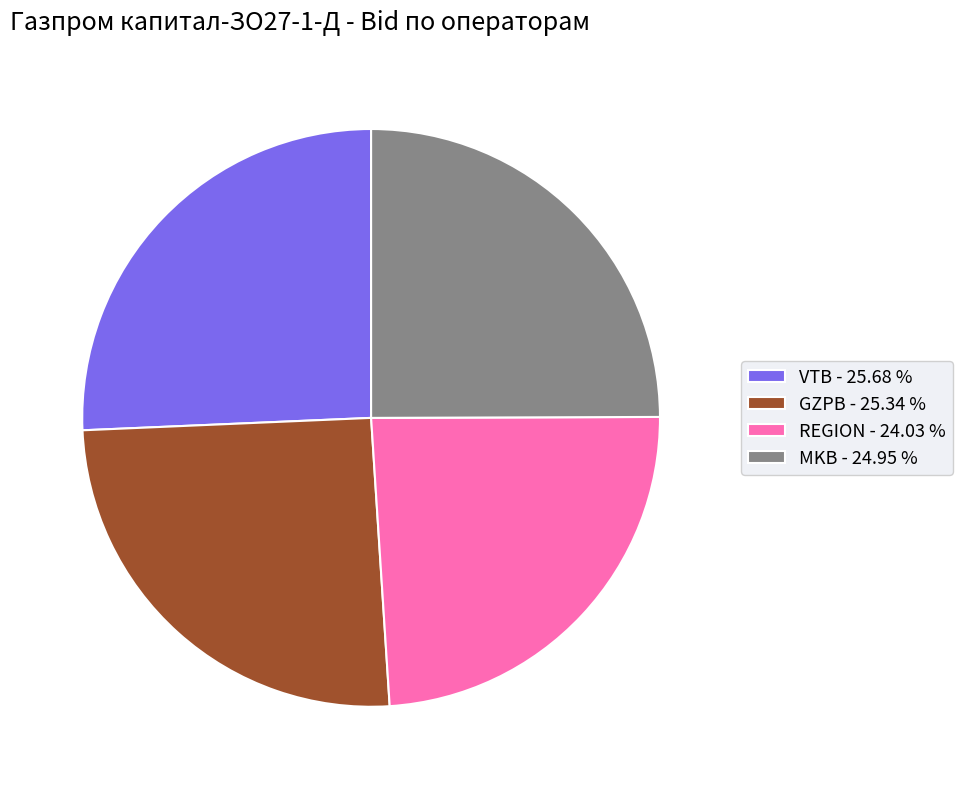

Approximately how many times larger is the value at VTB - 25.68 % compared to MKB - 24.95 %?

1.0